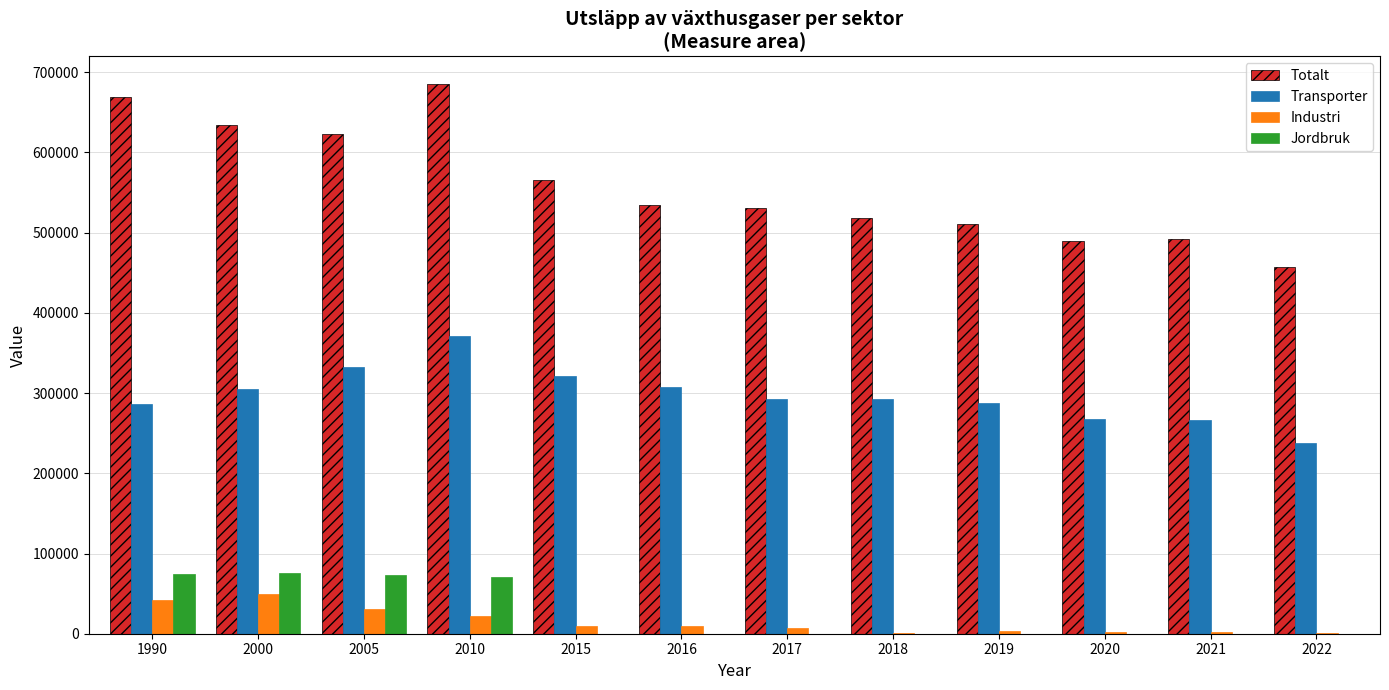

How many distinct data groups are displayed?

4